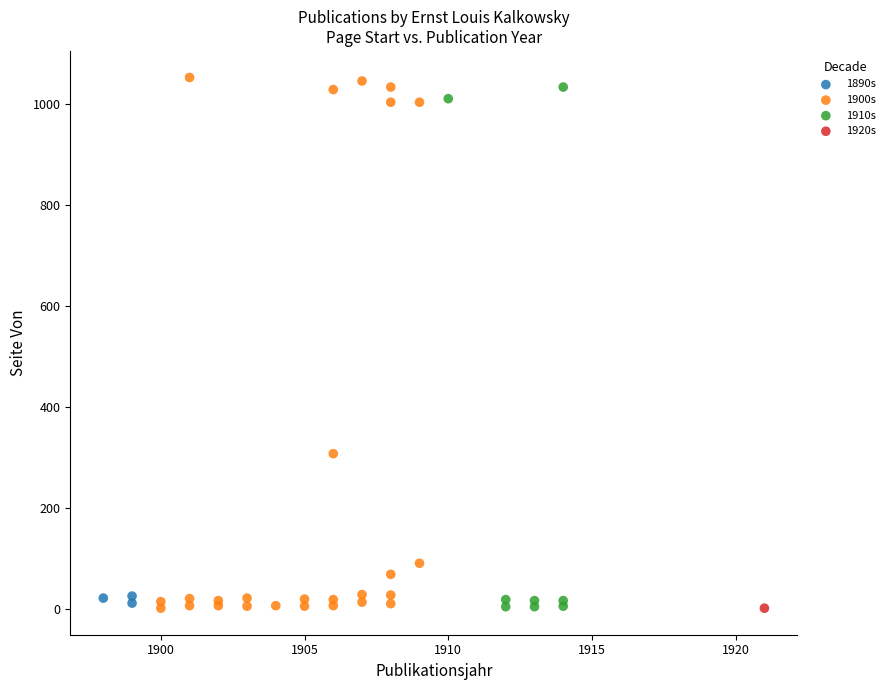

What are all the series names shown in the legend?

1890s, 1900s, 1910s, 1920s